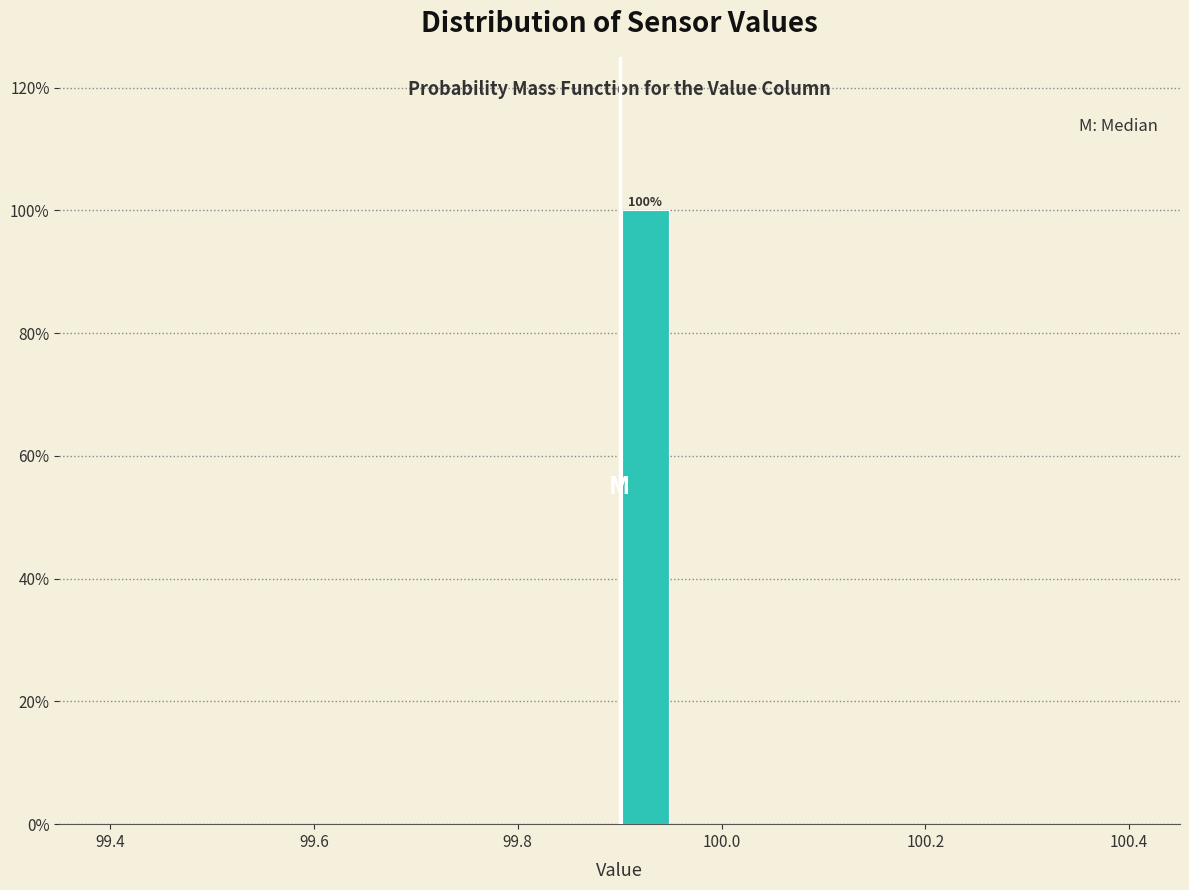

Around what value on the x-axis is the tallest bar? Give the approximate position of its centre, as read against the axis.

99.92